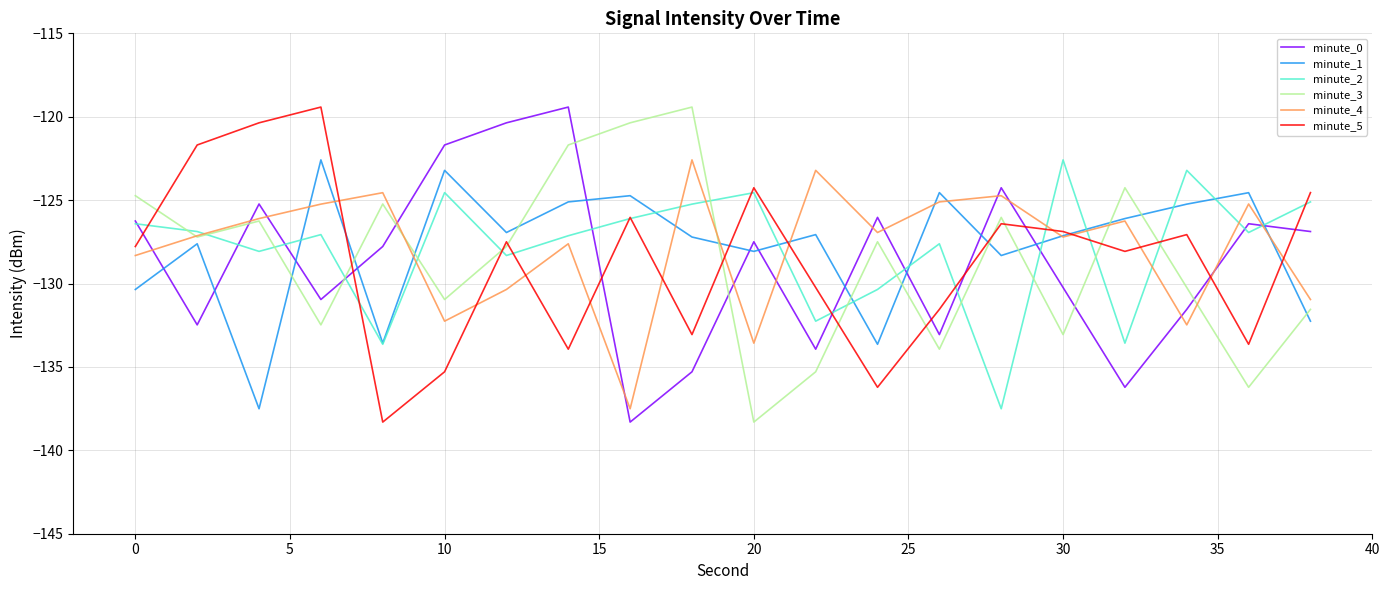

What is the minimum value for minute_2?

-137.5